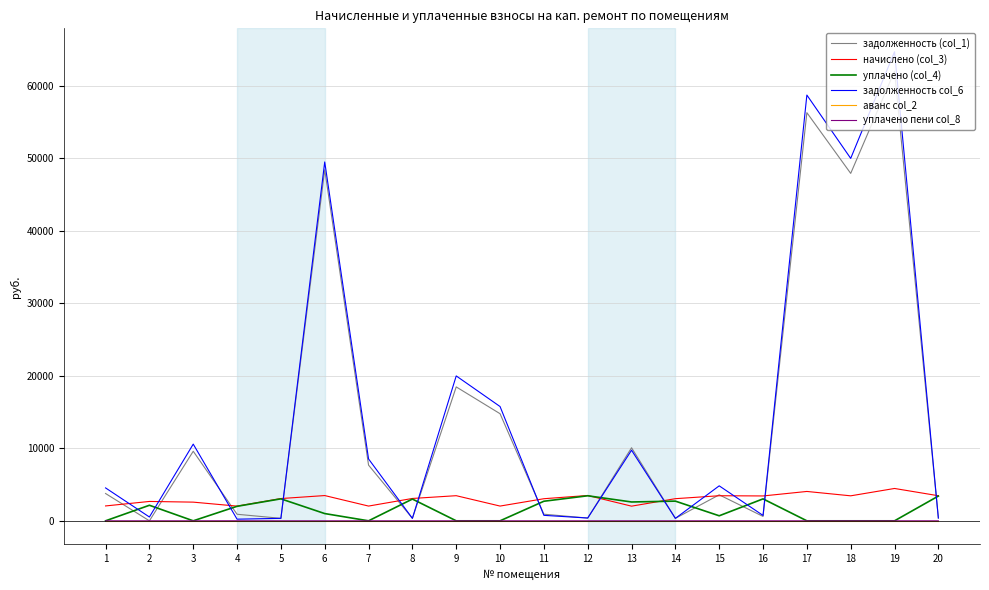

What is the greatest value displayed?

64715.5